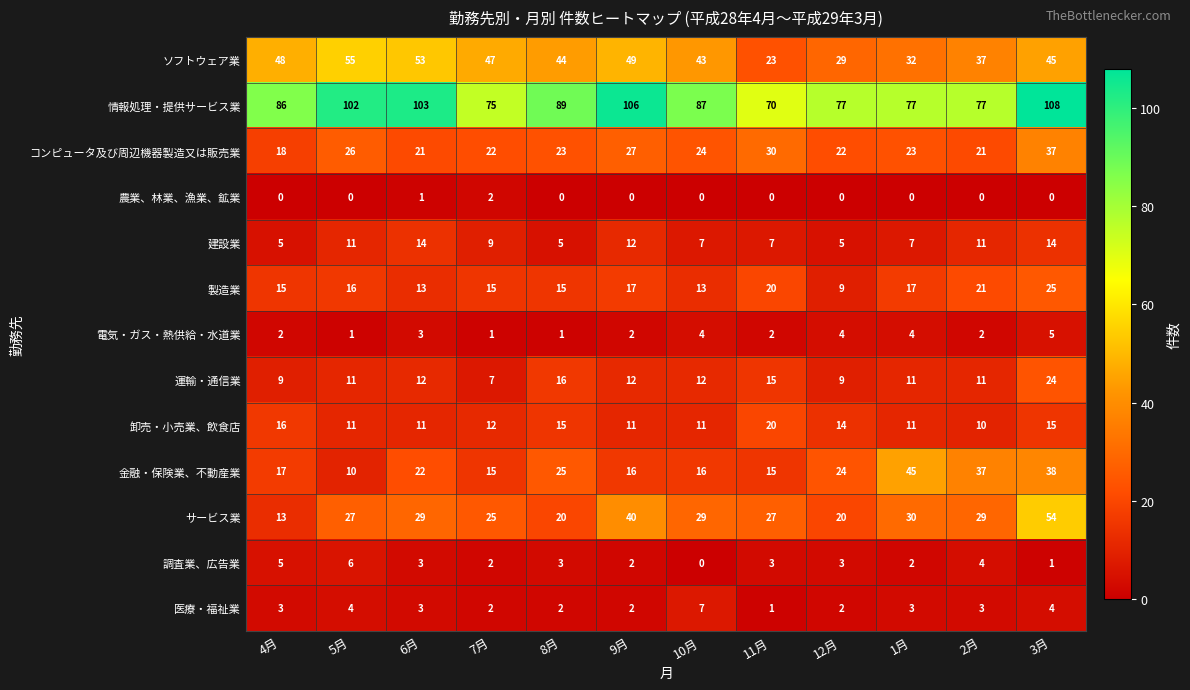

What is the difference between the highest and lowest values at 2月?

77